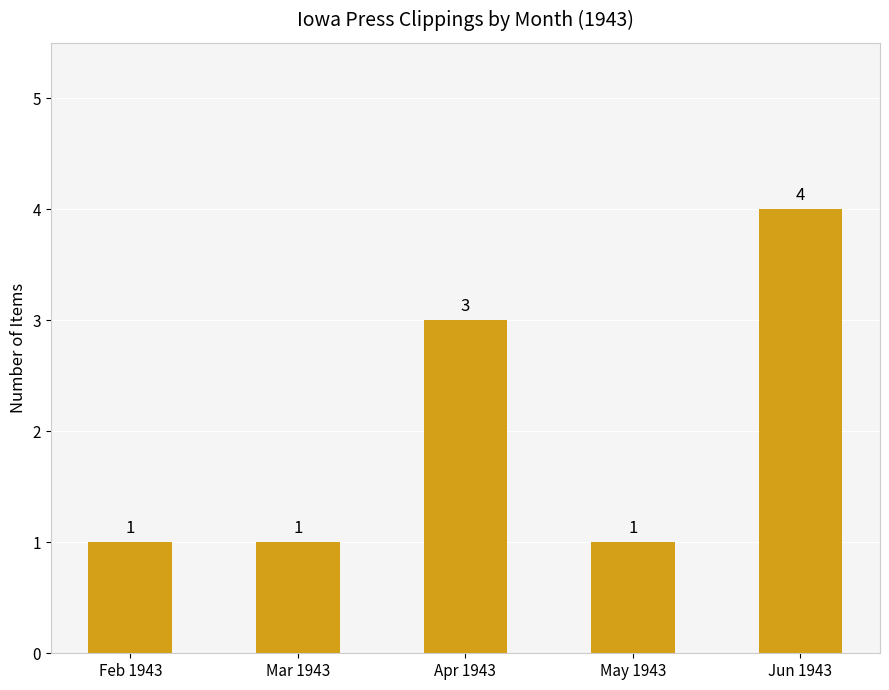

Count the number of values greater than 1.

2